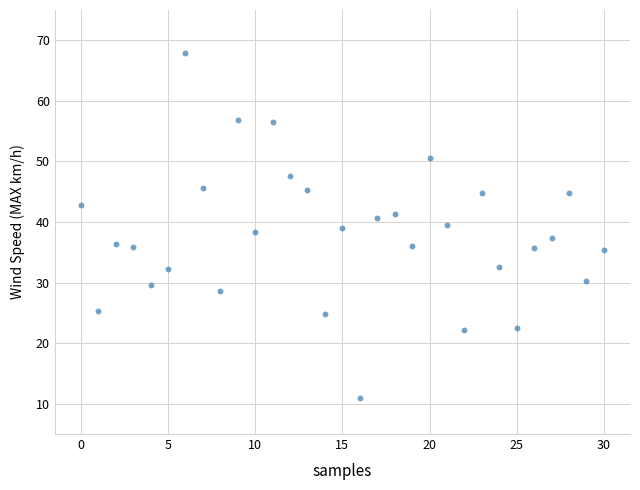

What is the range of Y values (max minus min)?

56.9